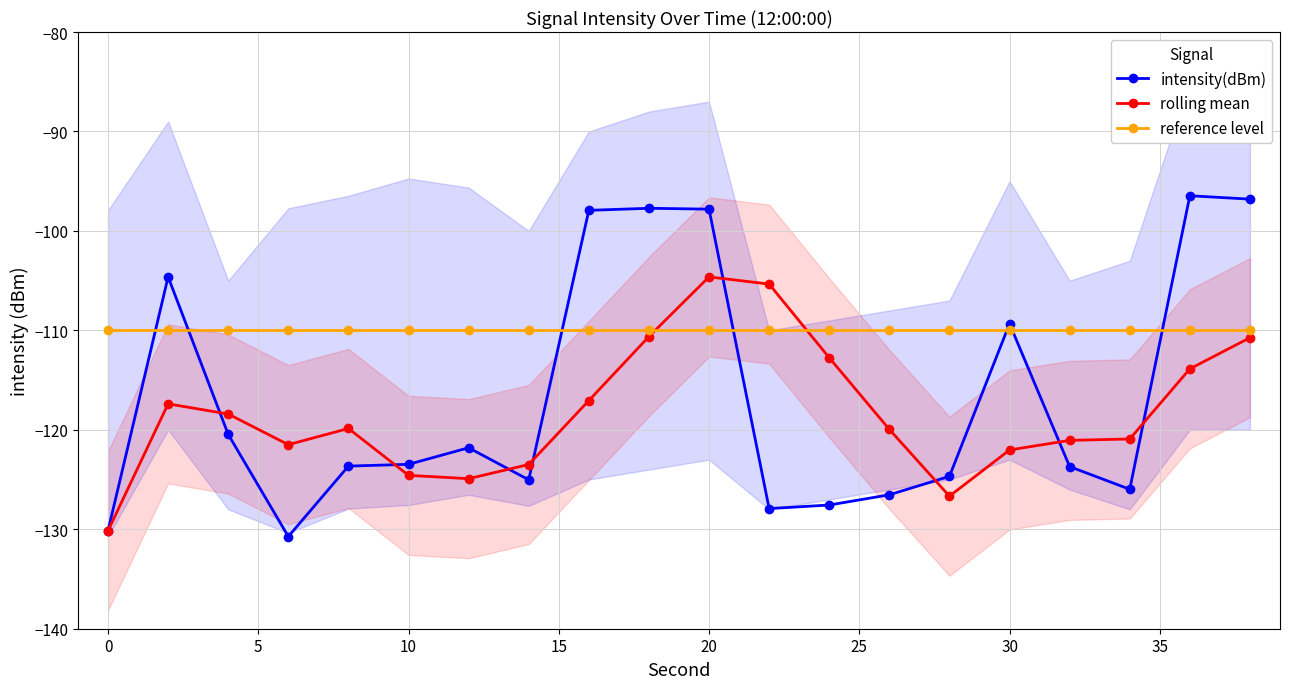

What are all the series names shown in the legend?

intensity(dBm), rolling mean, reference level